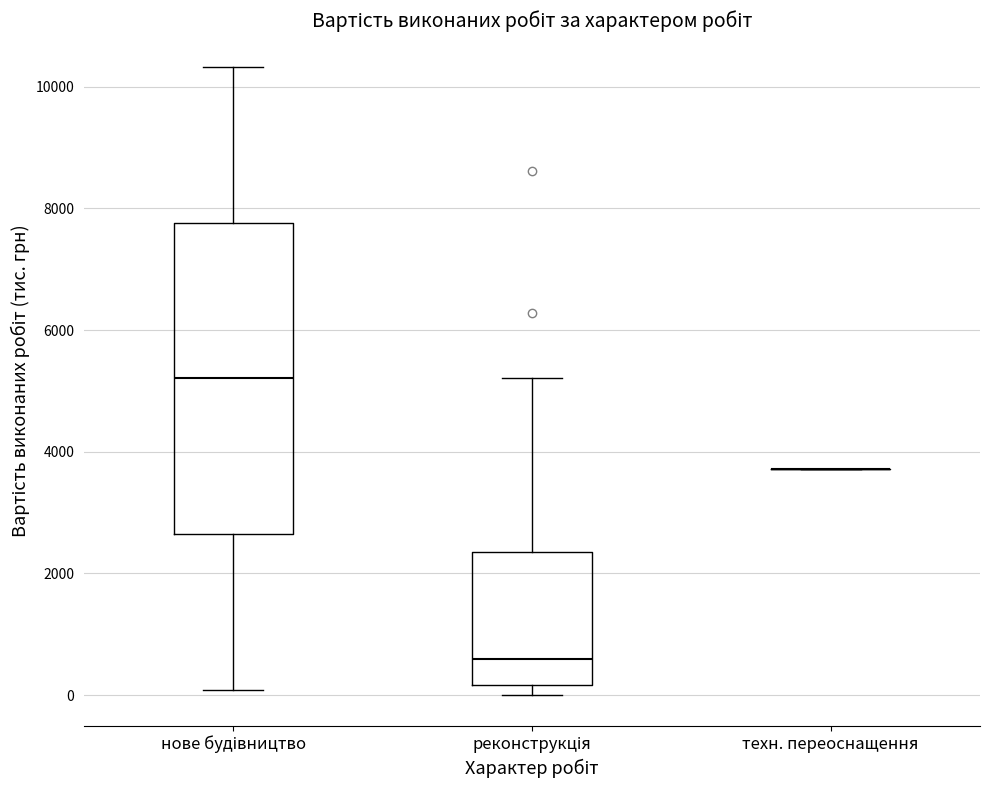

Reading left to right, read every box against the y-axis: the position of its median line, the range the box covers, and the ends of its whiskers. The values are not printed on the chart, so give them approximately, as read against the axis.

нове будівництво: median 5200, box 2600 to 7800, whiskers 0 to 10400
реконструкція: median 600, box 200 to 2400, whiskers 0 to 5200
техн. переоснащення: box collapsed to a line at 3800, whiskers 3800 to 3800